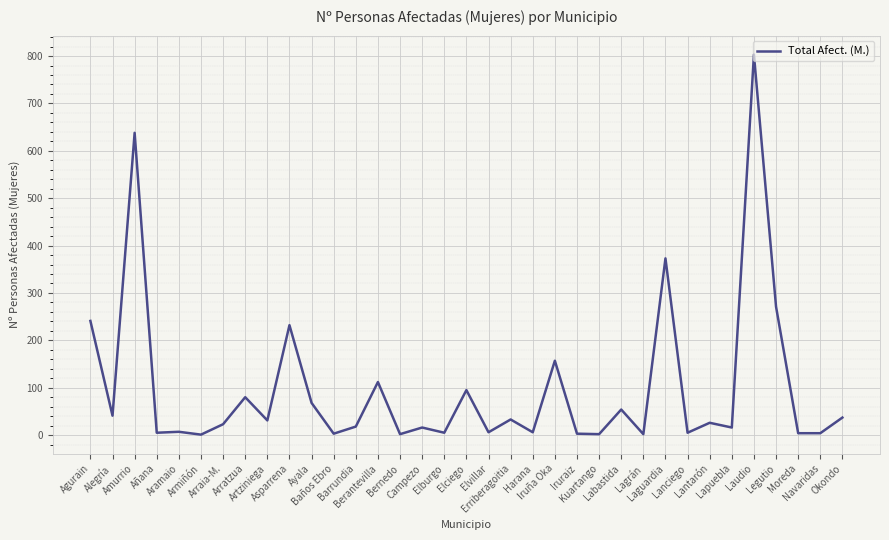

Is it true that the value at Ayala is 68?

True